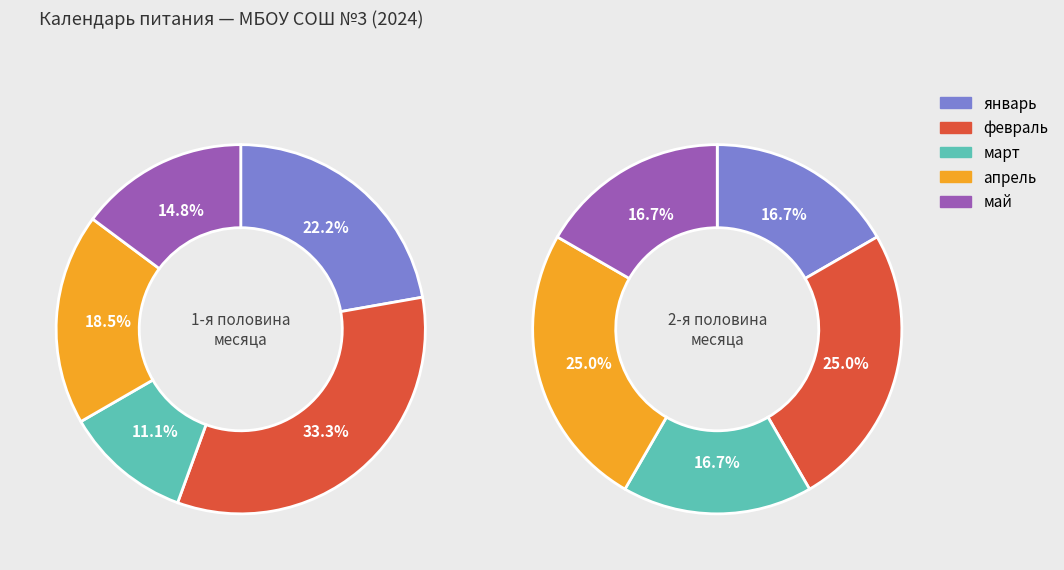

True or false: февраль accounts for 47% of the total.

False